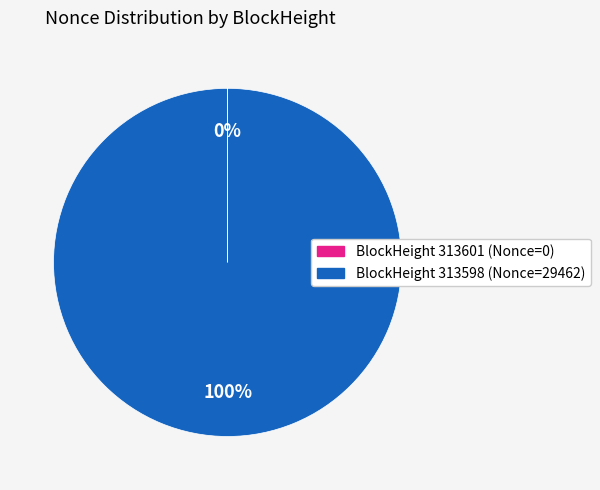

To the nearest percent, what is the average slice percentage?

50%